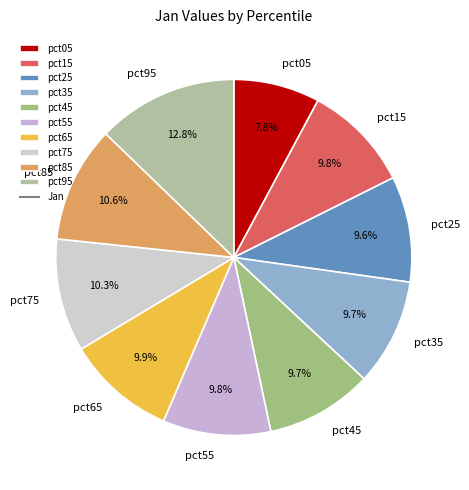

Between pct05 and pct45, which is larger?

pct45